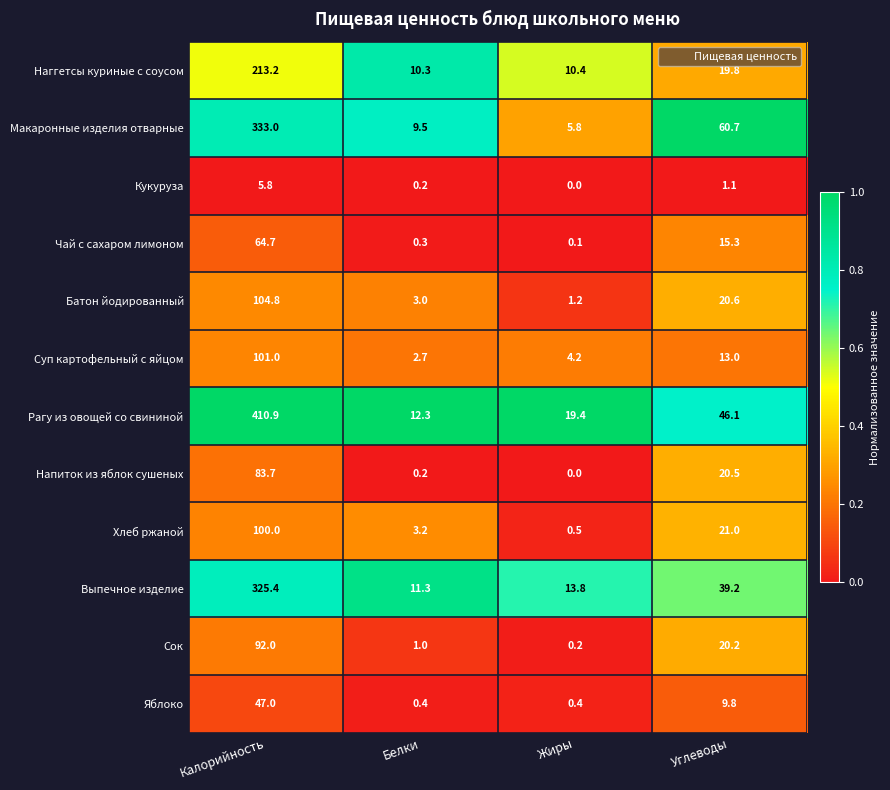

True or false: Яблоко has a value of 0.4 at Белки.

True